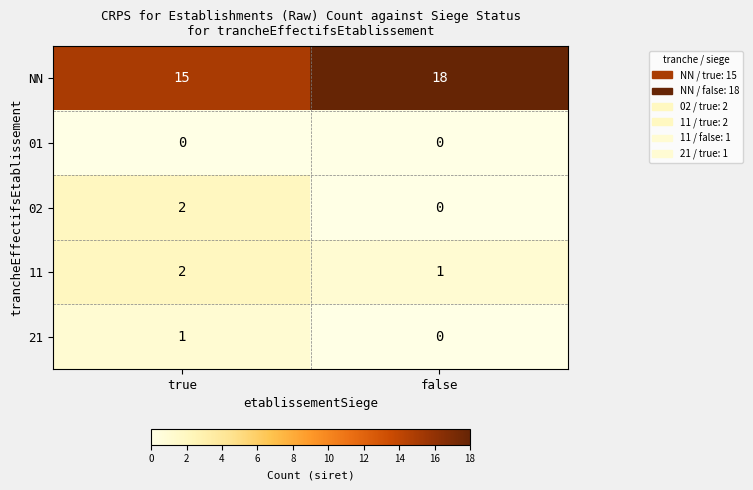

At which category is the sum across all series the highest?

true